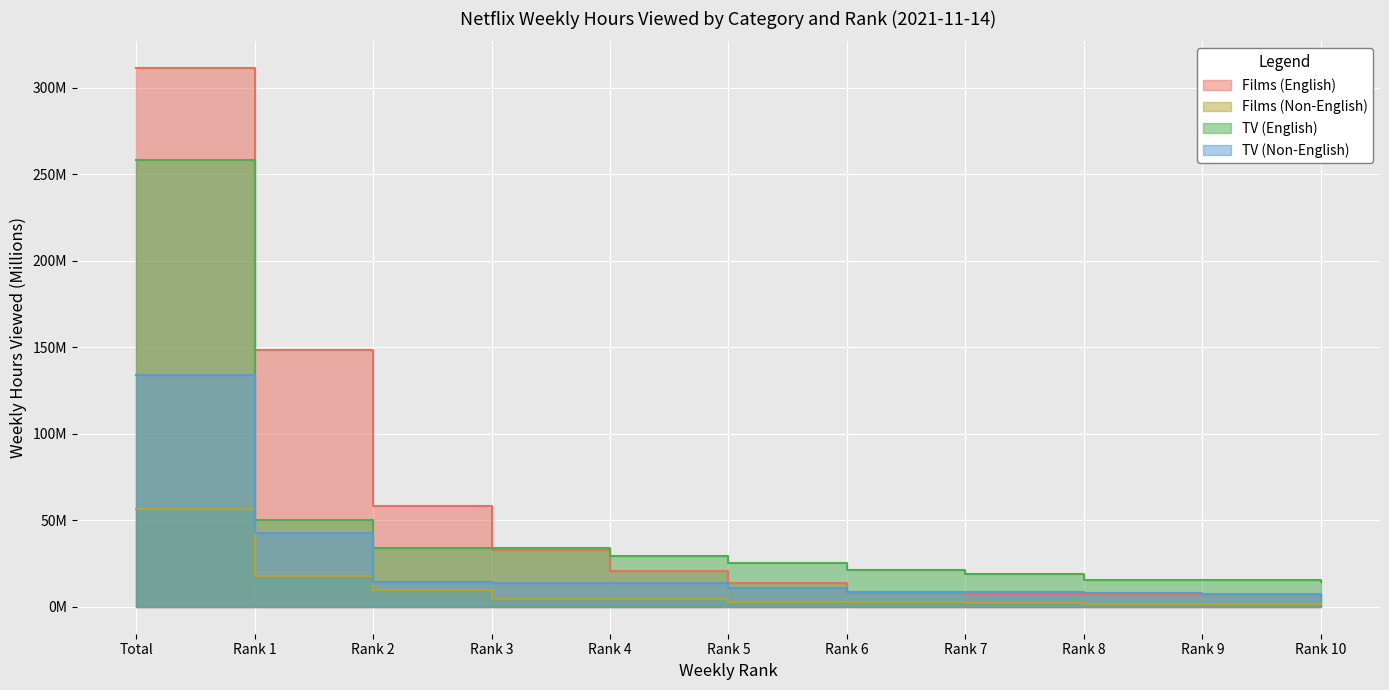

True or false: Films (Non-English) and Films (English) cross at least once.

False